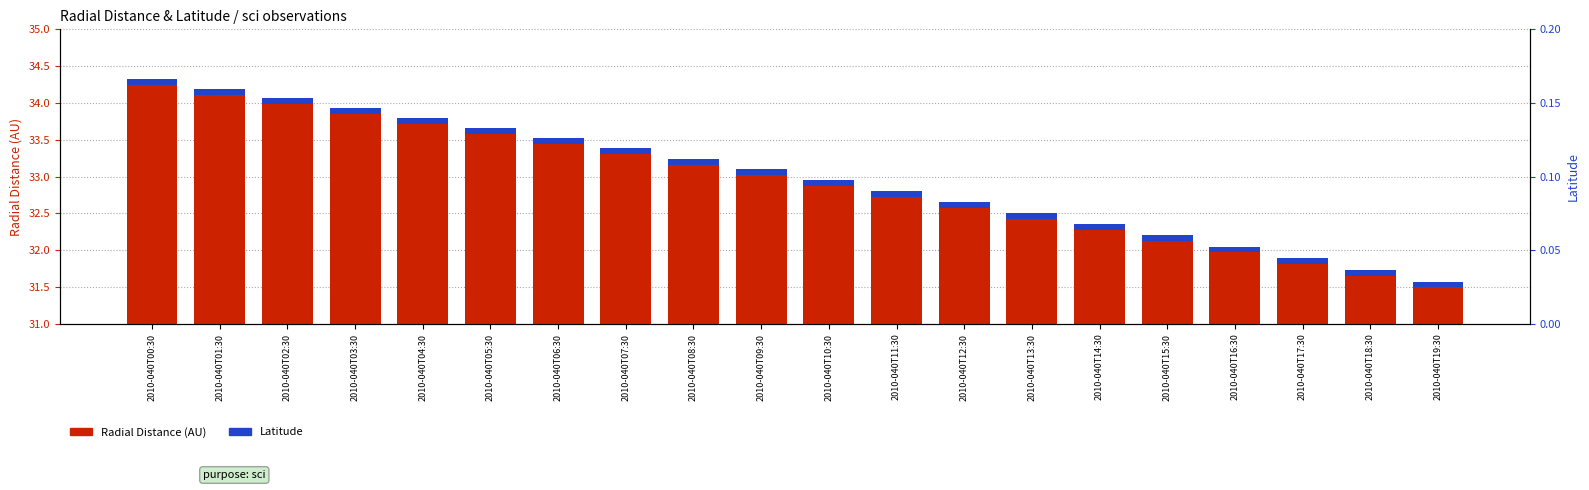

Rank the categories by Latitude value from highest to lowest.

2010-040T00:30, 2010-040T01:30, 2010-040T02:30, 2010-040T03:30, 2010-040T04:30, 2010-040T05:30, 2010-040T06:30, 2010-040T07:30, 2010-040T08:30, 2010-040T09:30, 2010-040T10:30, 2010-040T11:30, 2010-040T12:30, 2010-040T13:30, 2010-040T14:30, 2010-040T15:30, 2010-040T16:30, 2010-040T17:30, 2010-040T18:30, 2010-040T19:30